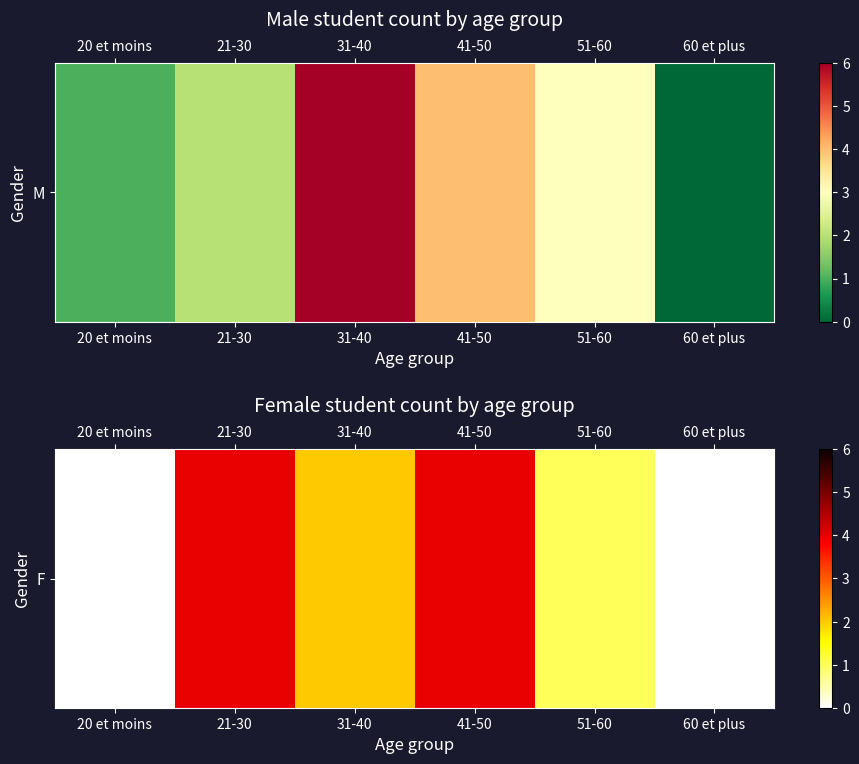

Rank the categories by value from highest to lowest.

21-30, 41-50, 31-40, 51-60, 20 et moins, 60 et plus